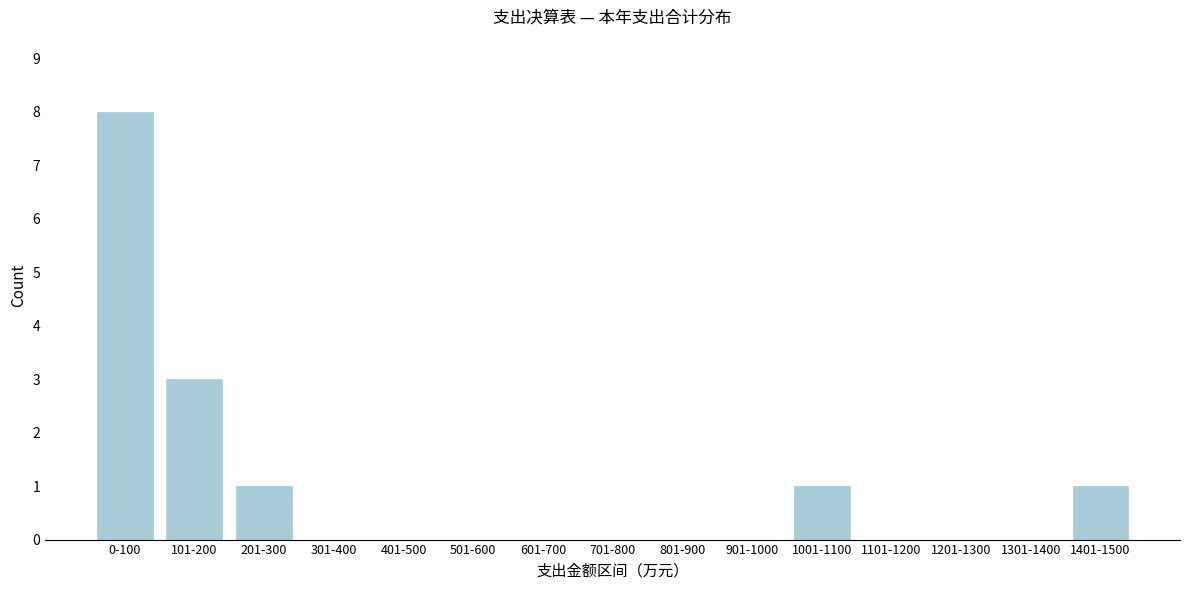

Reading left to right, extract all data points from this chart.

0-100=8	101-200=3	201-300=1	301-400=0	401-500=0	501-600=0	601-700=0	701-800=0	801-900=0	901-1000=0	1001-1100=1	1101-1200=0	1201-1300=0	1301-1400=0	1401-1500=1